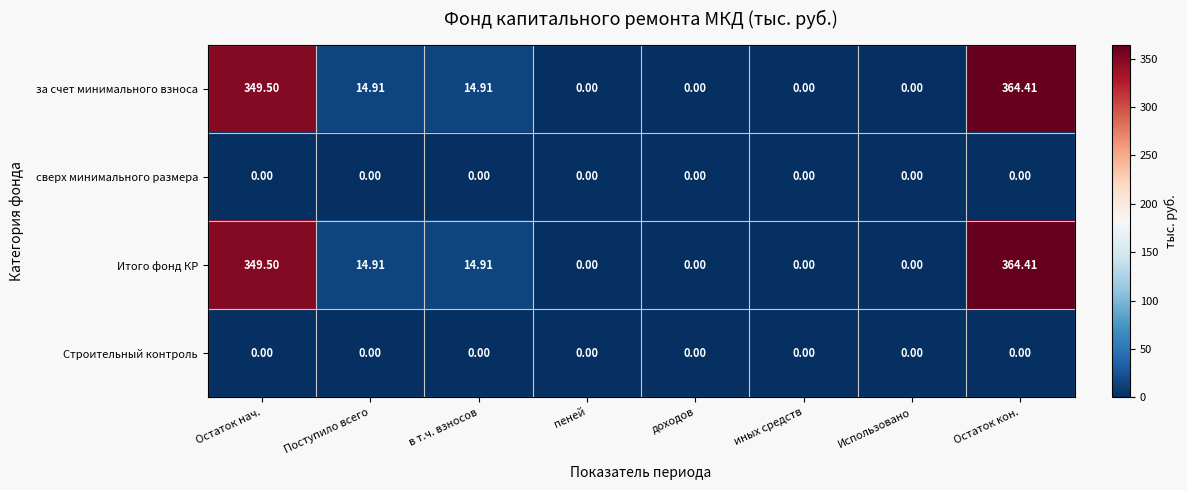

At which category is the sum across all series the highest?

Остаток кон.